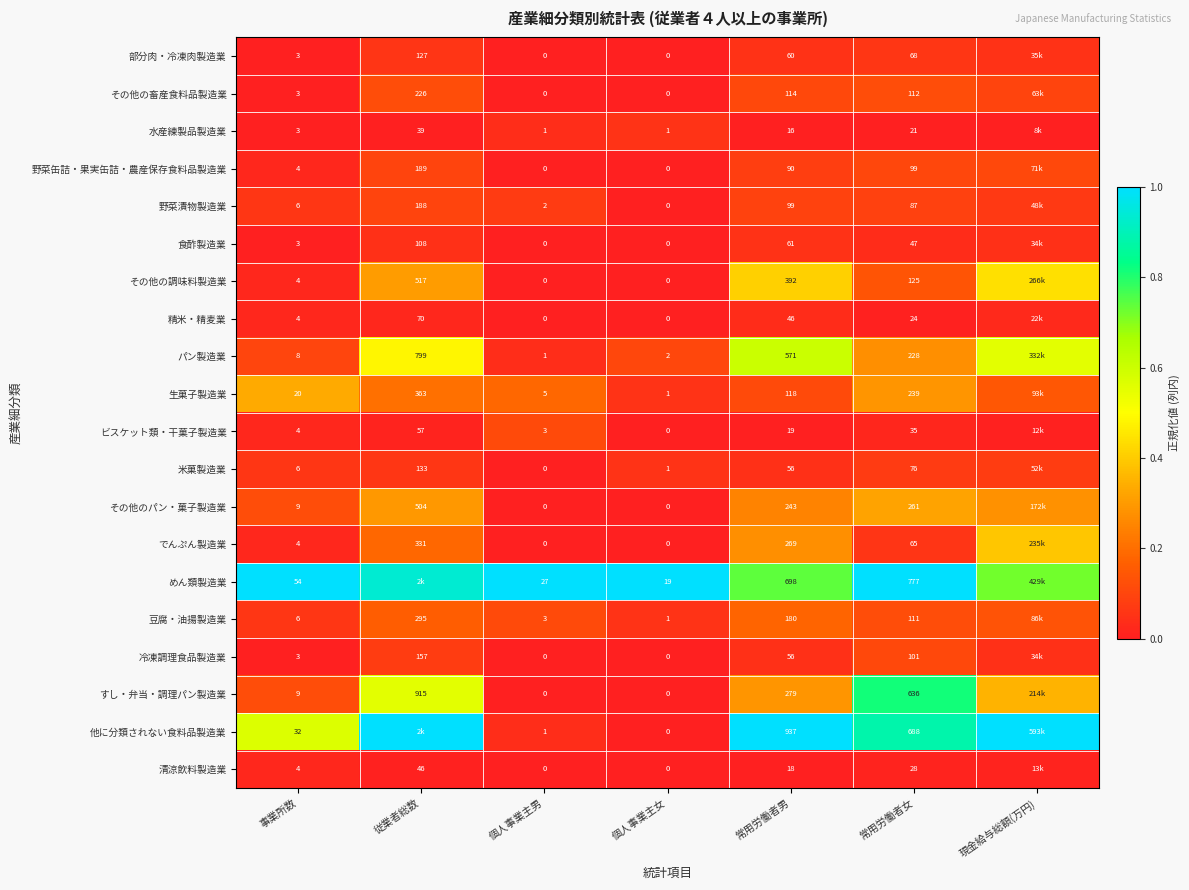

Which series changed the most between 個人事業主男 and 個人事業主女?

めん類製造業